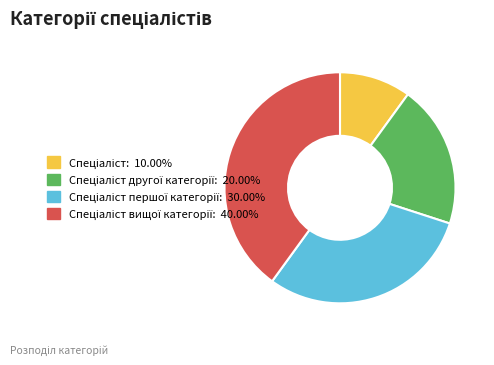

Does any single category account for the majority?

No